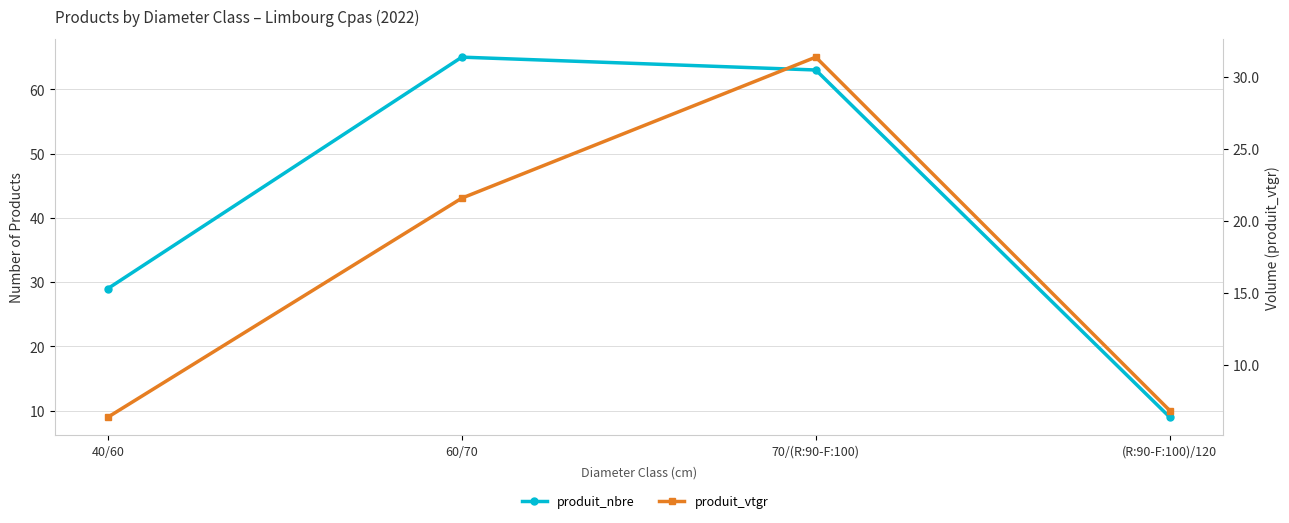

Reading left to right, what are all the values shown in this chart?

produit_nbre: 29.0	65.0	63.0	9.0
produit_vtgr: 6.4	21.6	31.4	6.8